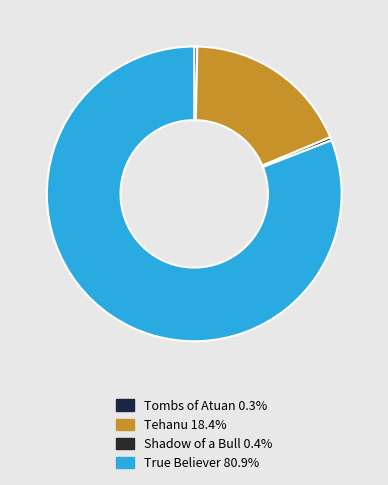

The Tombs of Atuan slice represents 5% of the pie. True or false?

False